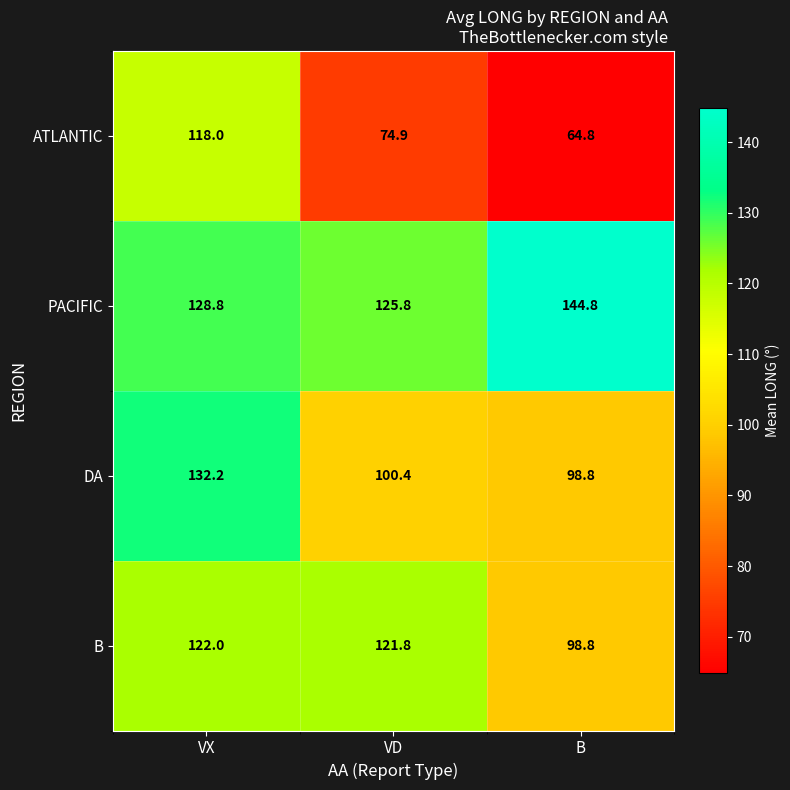

At how many categories does at least one series exceed 81?

3